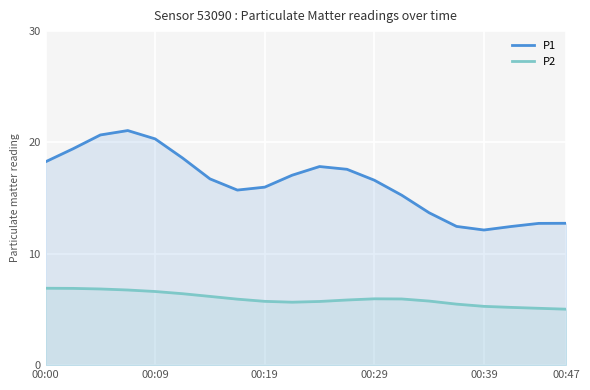

How many lines are shown in the chart?

2